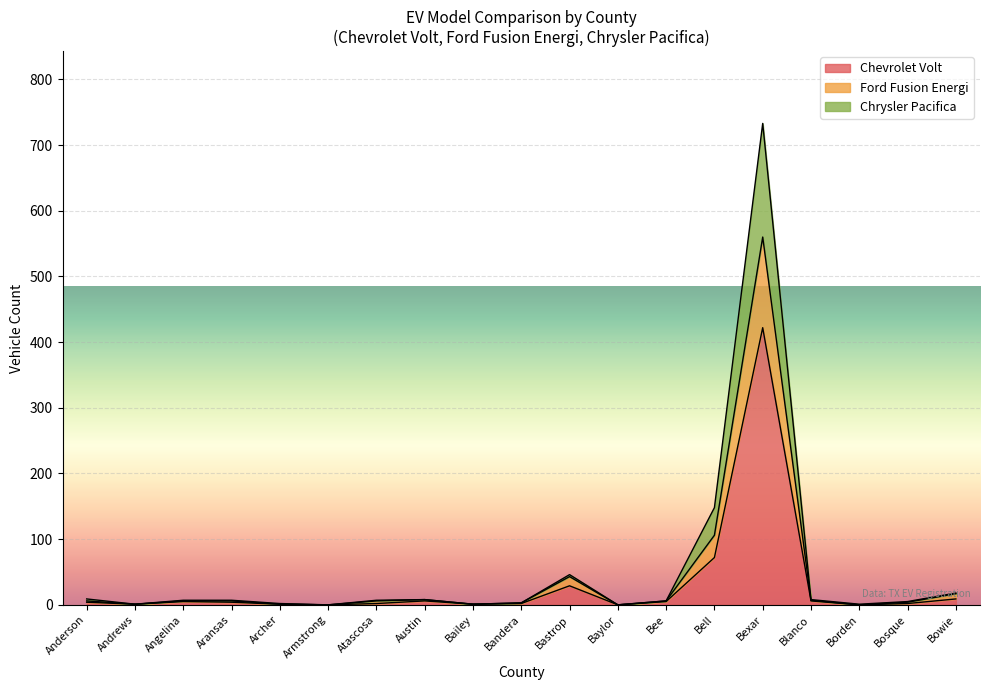

At which category does Chrysler Pacifica reach its first local valley?

Andrews